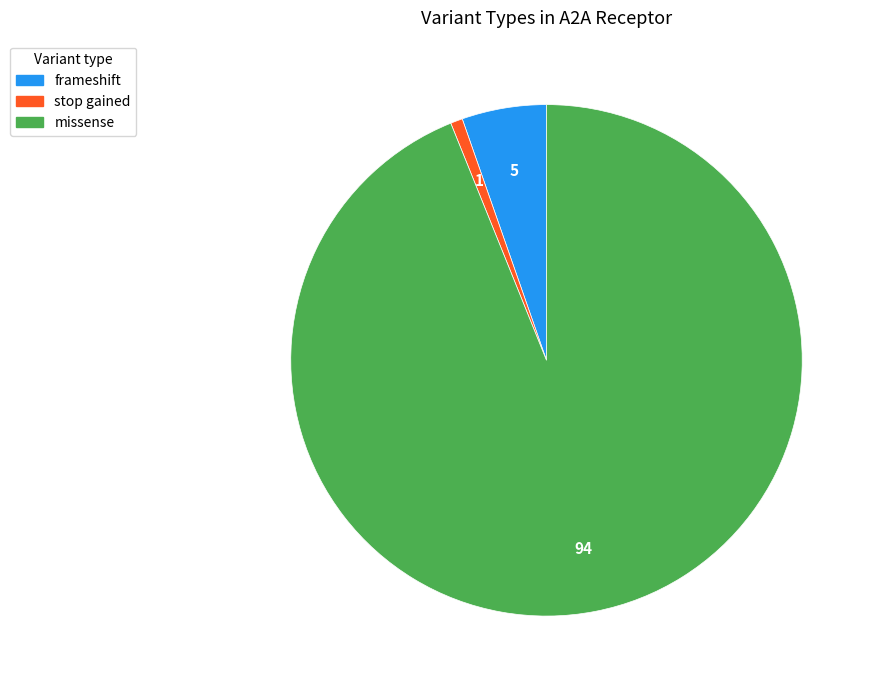

Is there a majority slice in this chart?

Yes